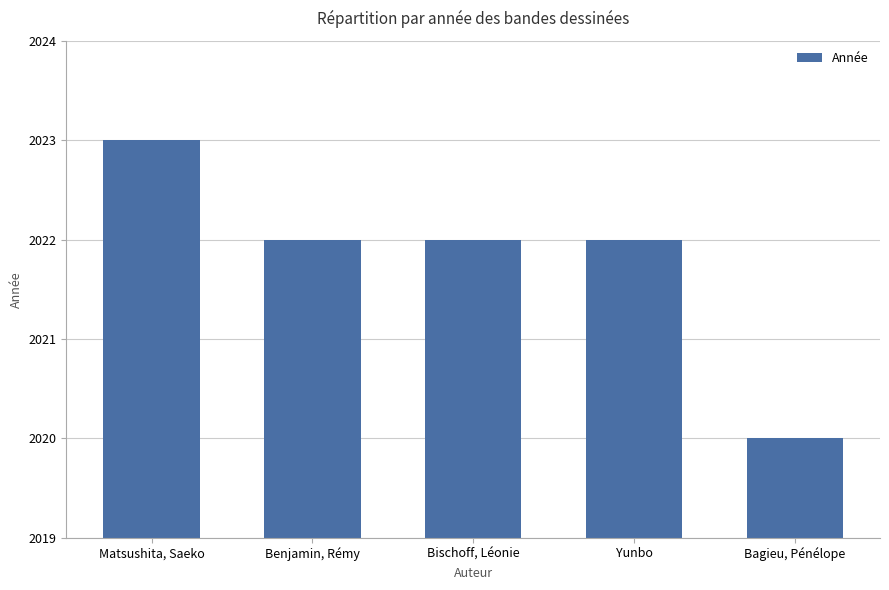

What is the ratio of the value at Yunbo to the value at Bischoff, Léonie?

1.0